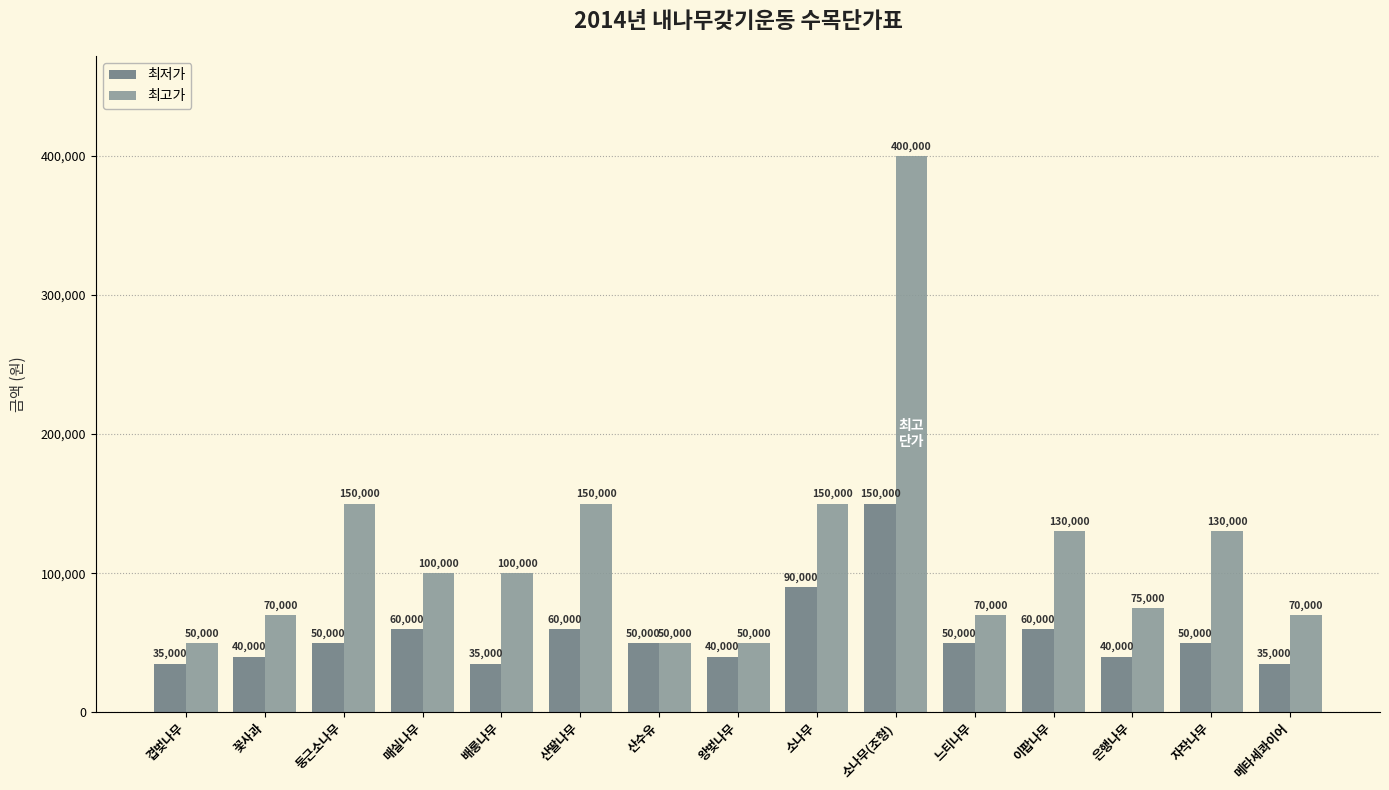

What is the sum of all 최고가 values?

1745000